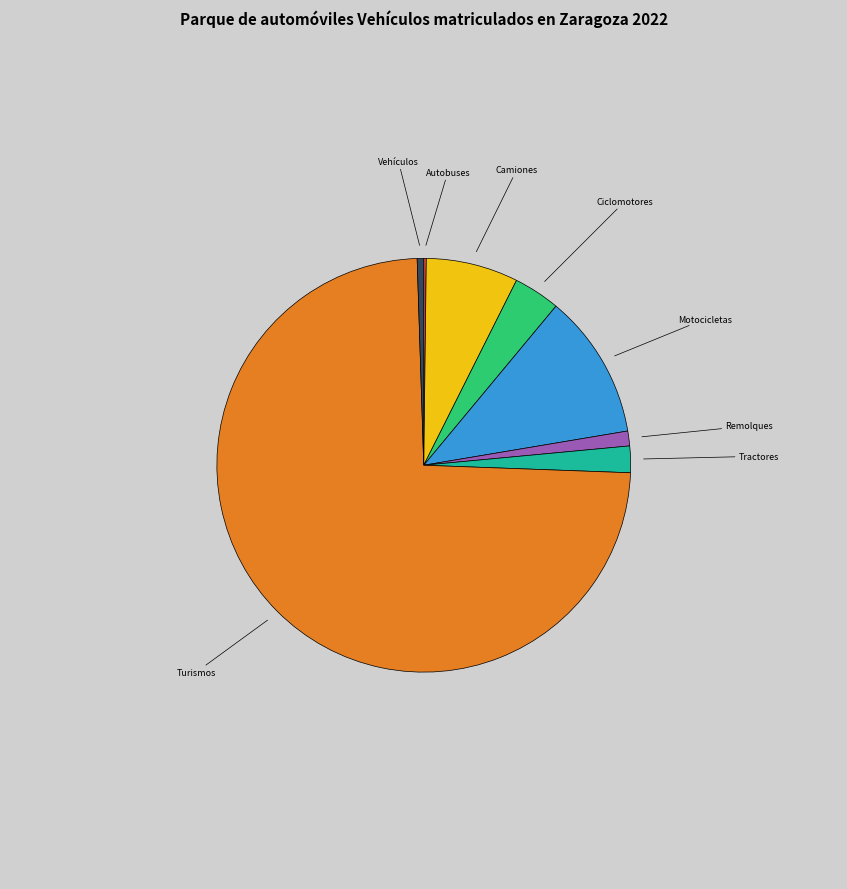

Is there a majority slice in this chart?

Yes